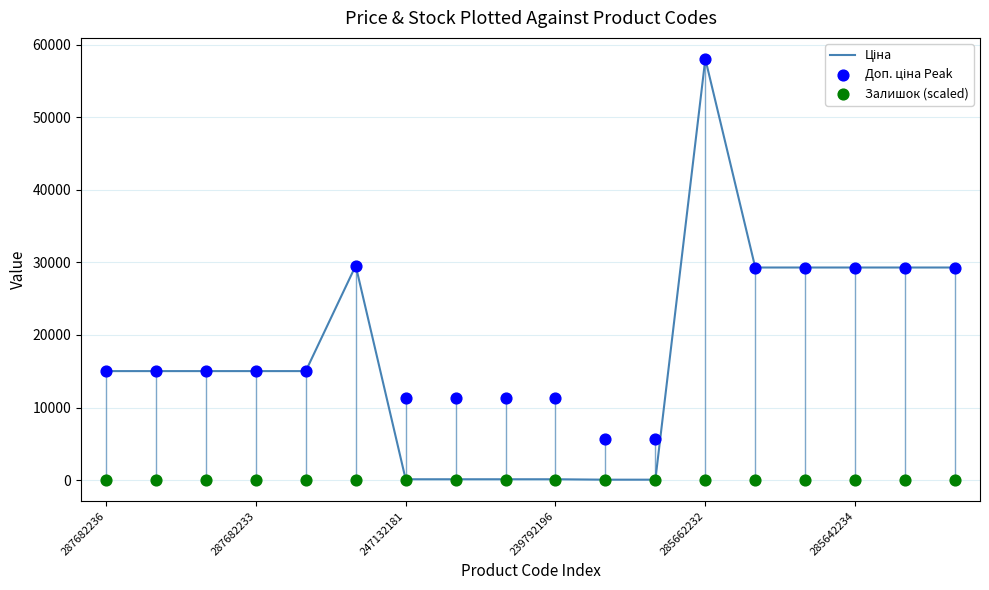

At which category is the sum across all series the highest?

285662232